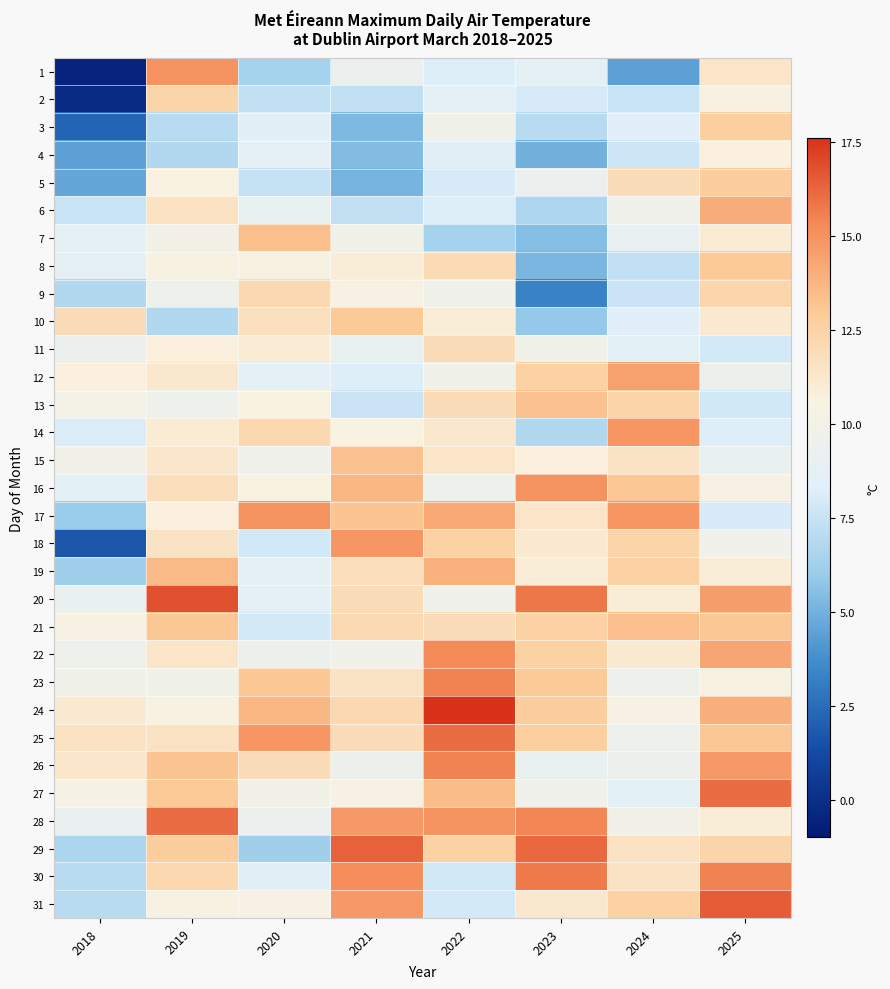

Count the number of data series in this chart.

31